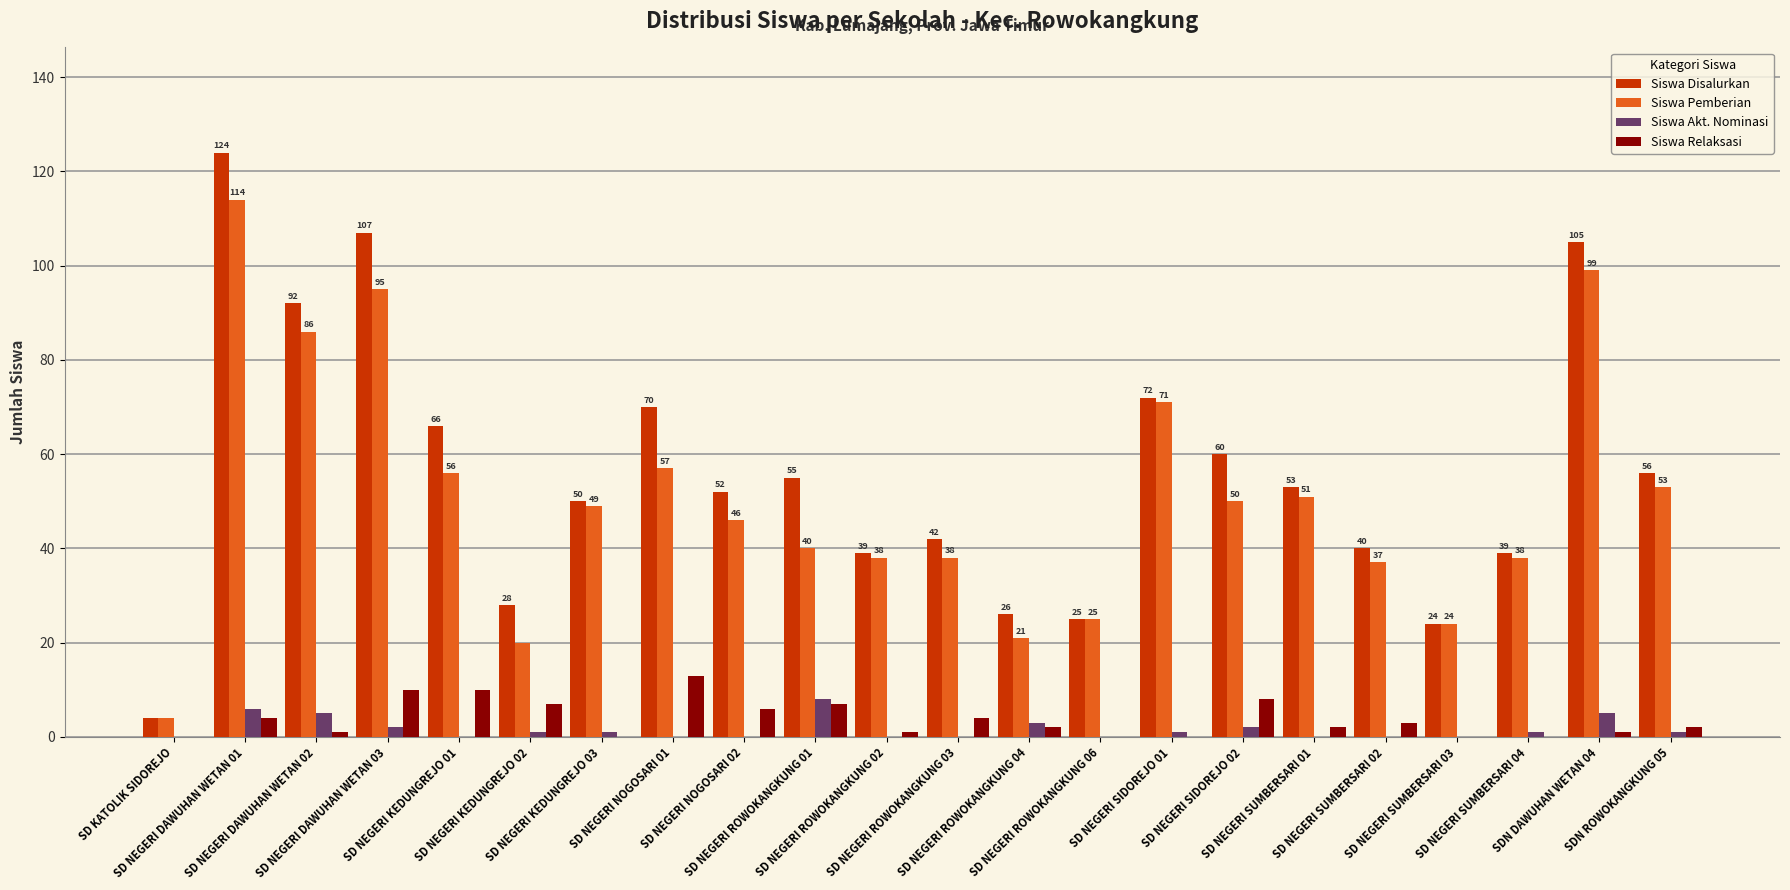

What is the highest value of the Siswa Pemberian series?

114